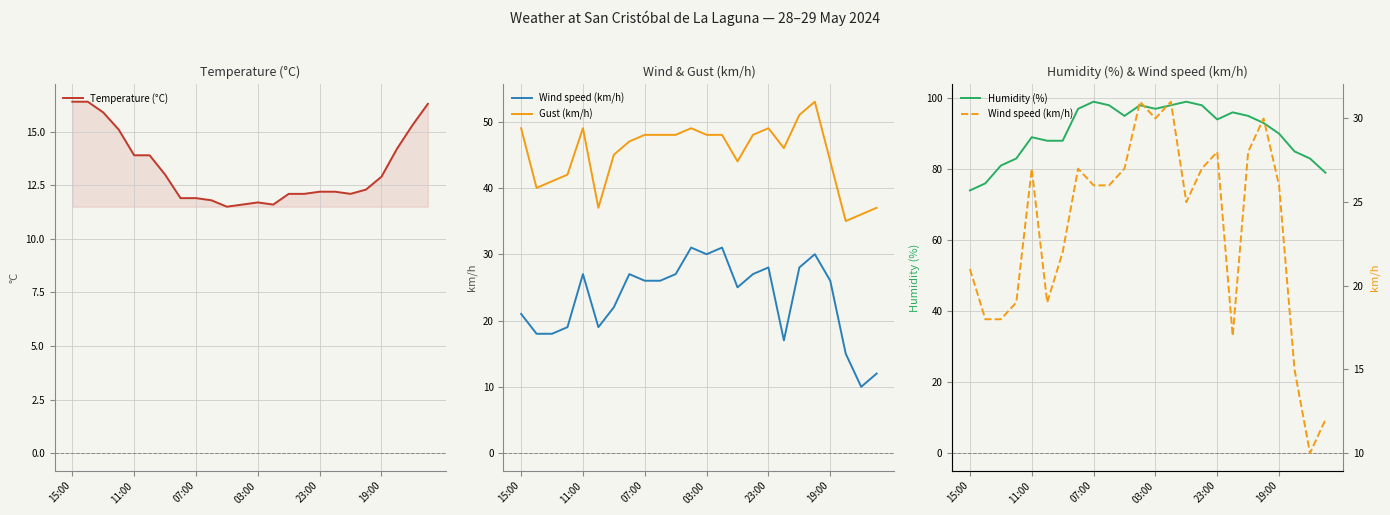

How many lines are shown in the chart?

4